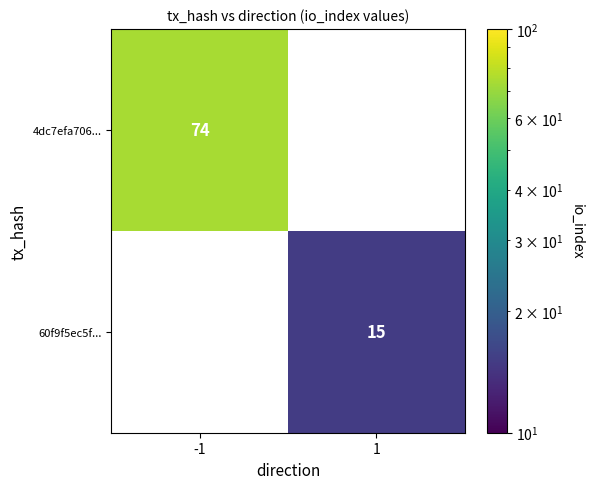

Is it true that 60f9f5ec5f... equals 15 at 1?

True